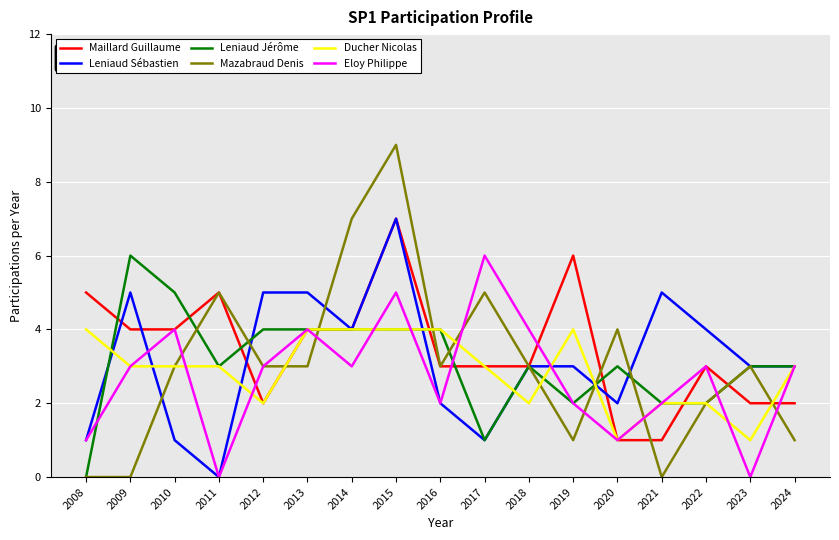

What are all the series names shown in the legend?

Maillard Guillaume, Leniaud Sébastien, Leniaud Jérôme, Mazabraud Denis, Ducher Nicolas, Eloy Philippe